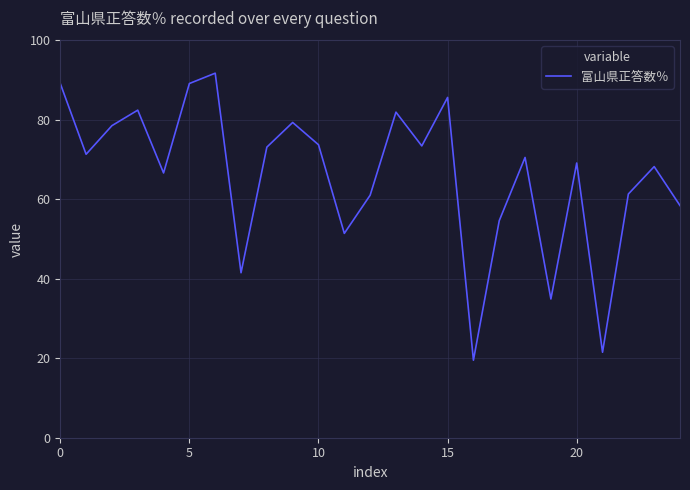

Count the number of categories in the chart.

25